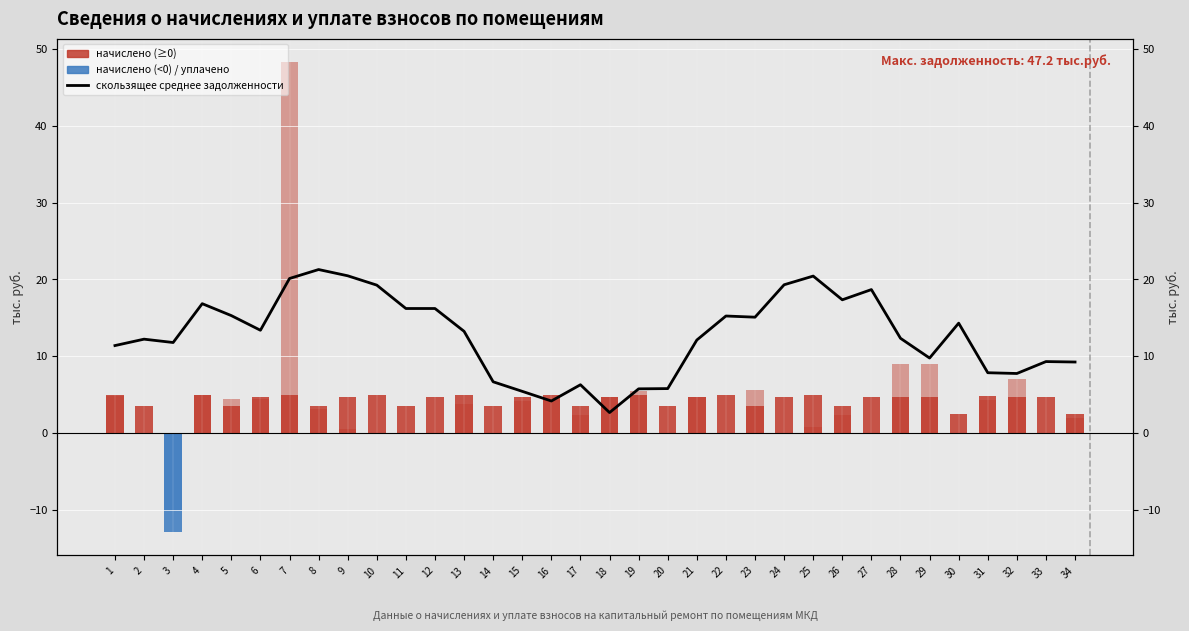

At which label does скользящее среднее
задолженность first exceed 13?

4